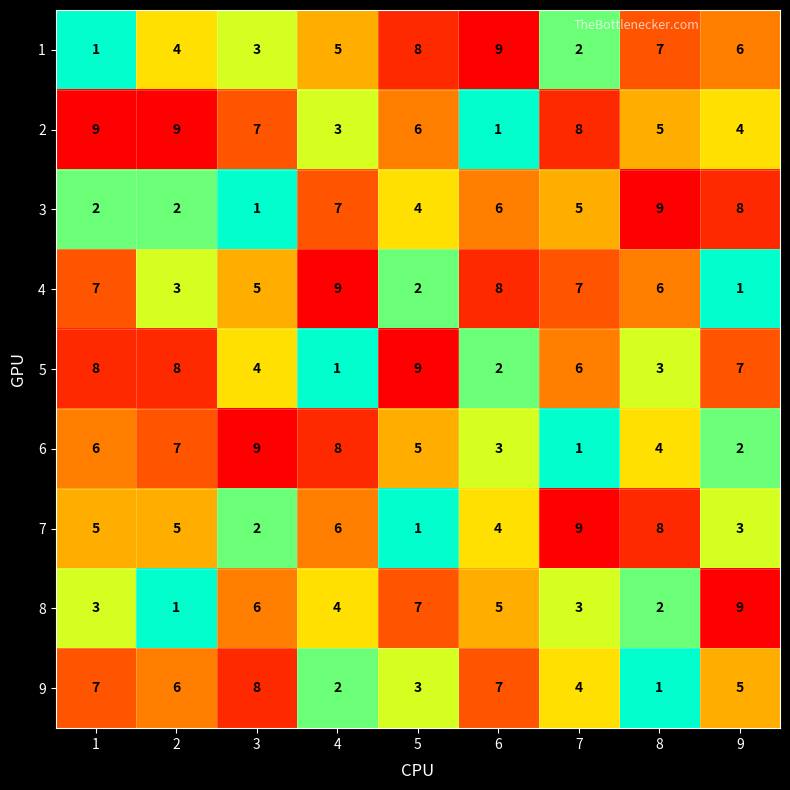

What is the difference between the second highest and second lowest values in the 2 series?

6